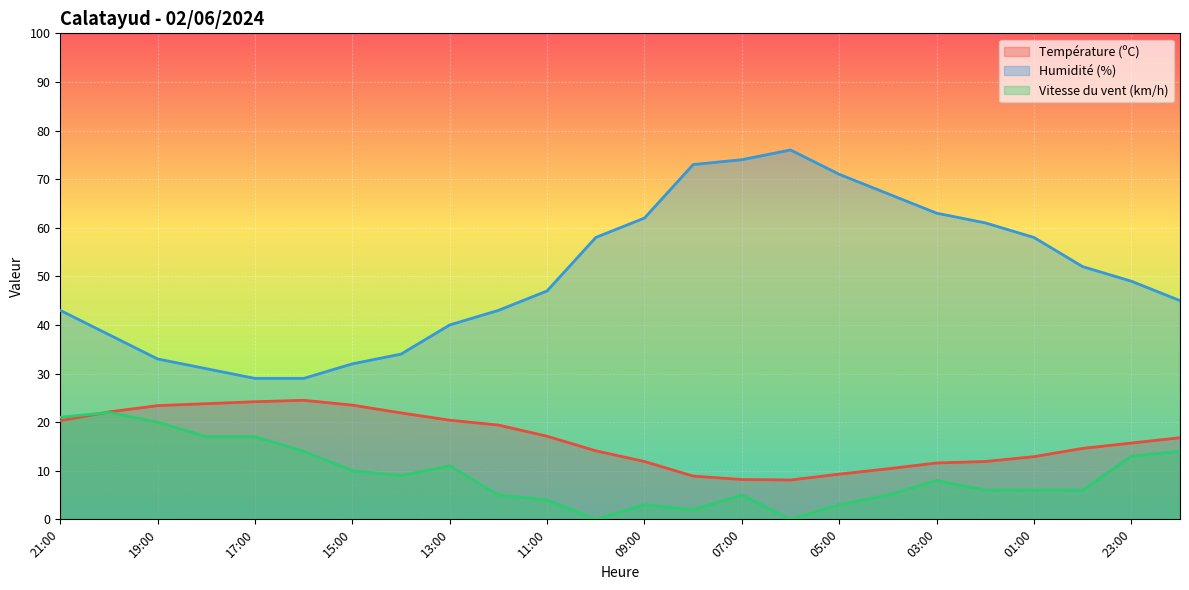

What is the value of the Humidité (%) point at the 2nd from the left?

38.0